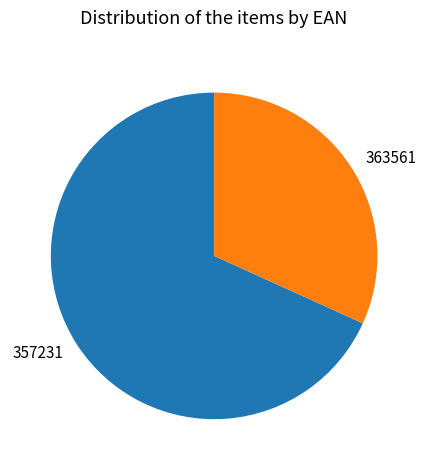

Is there a majority slice in this chart?

Yes